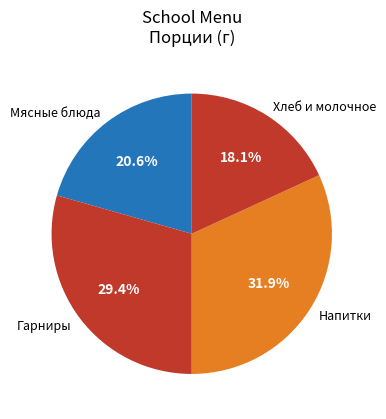

Between Мясные блюда and Гарниры, which is larger?

Гарниры